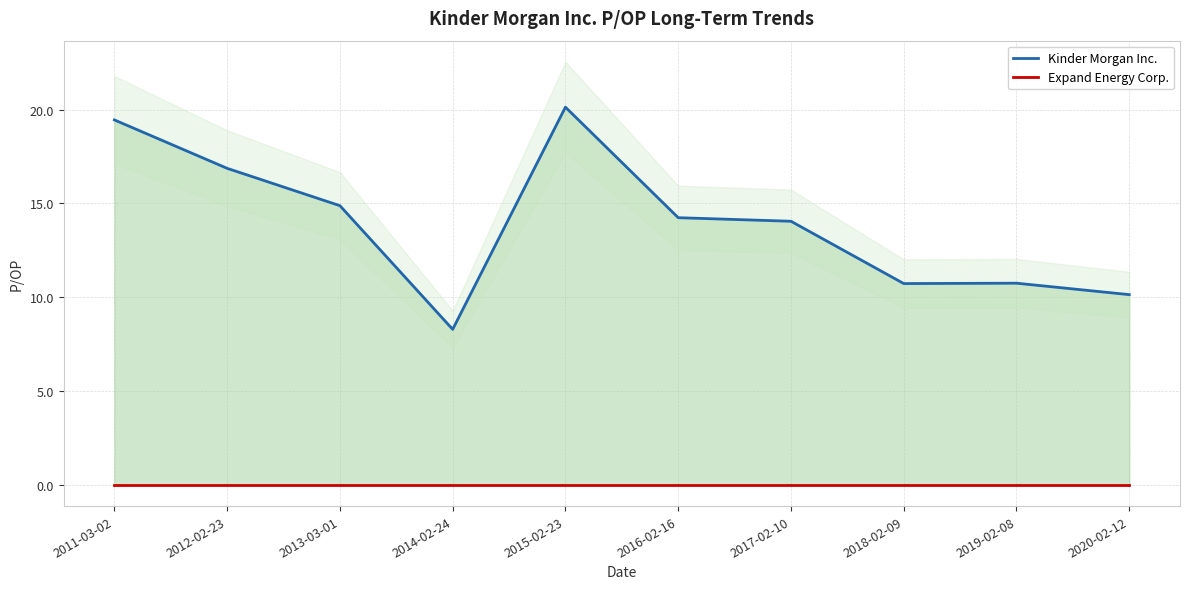

How many lines are shown in the chart?

2